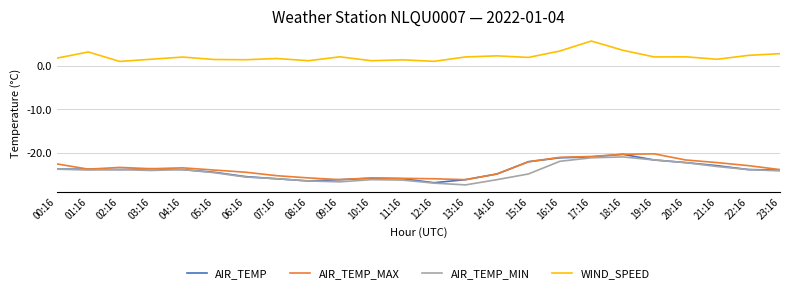

Which series has the largest total across all categories?

WIND_SPEED